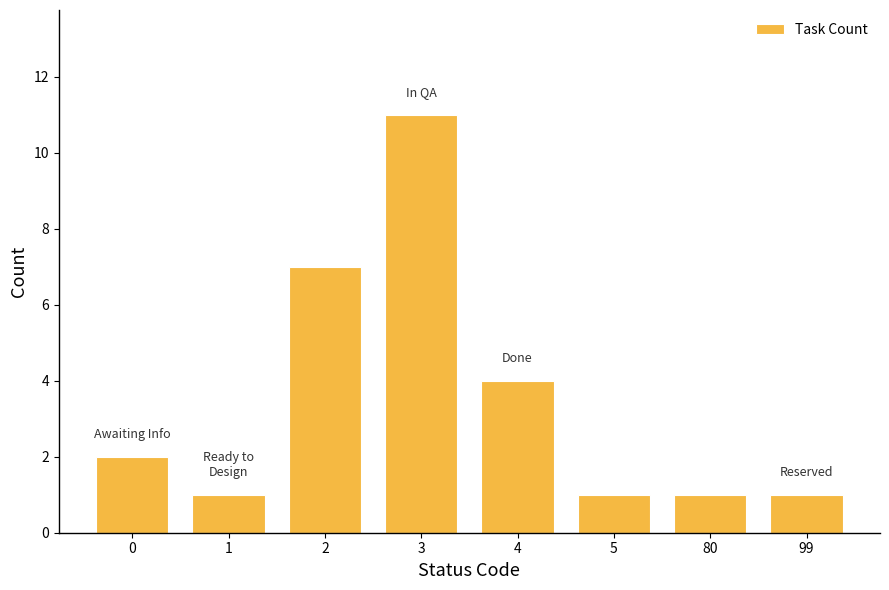

Reading left to right, list all the values displayed in this chart.

2	1	7	11	4	1	1	1